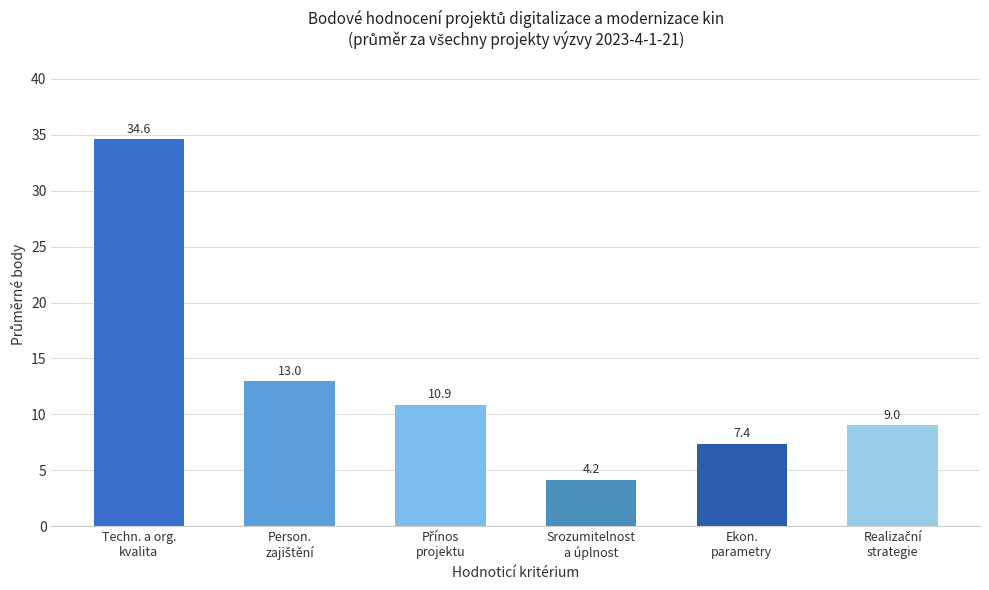

What is the value of the 2nd bar from the left?

13.0